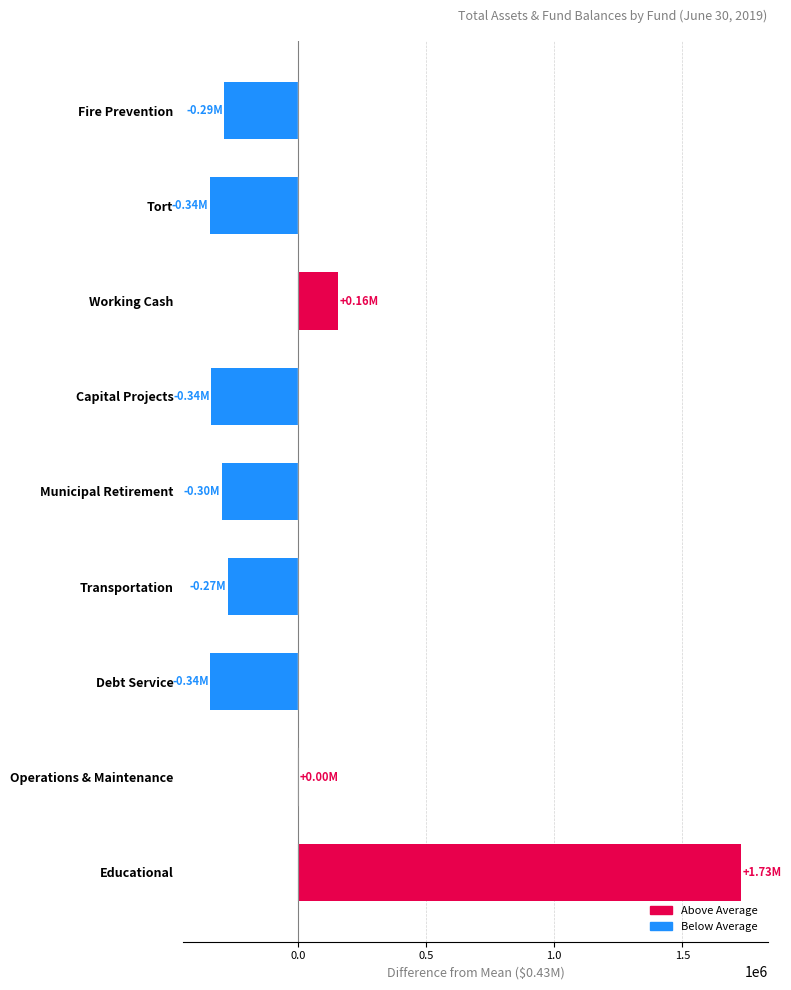

Where is the data nearest to the value 692557?

Working Cash